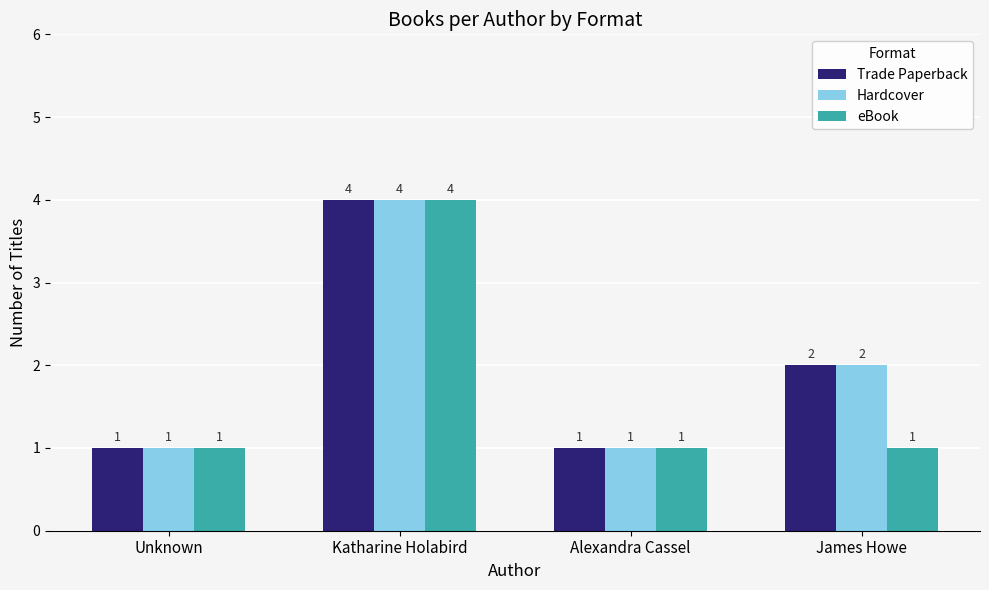

True or false: Hardcover has a value of 2 at James Howe.

True